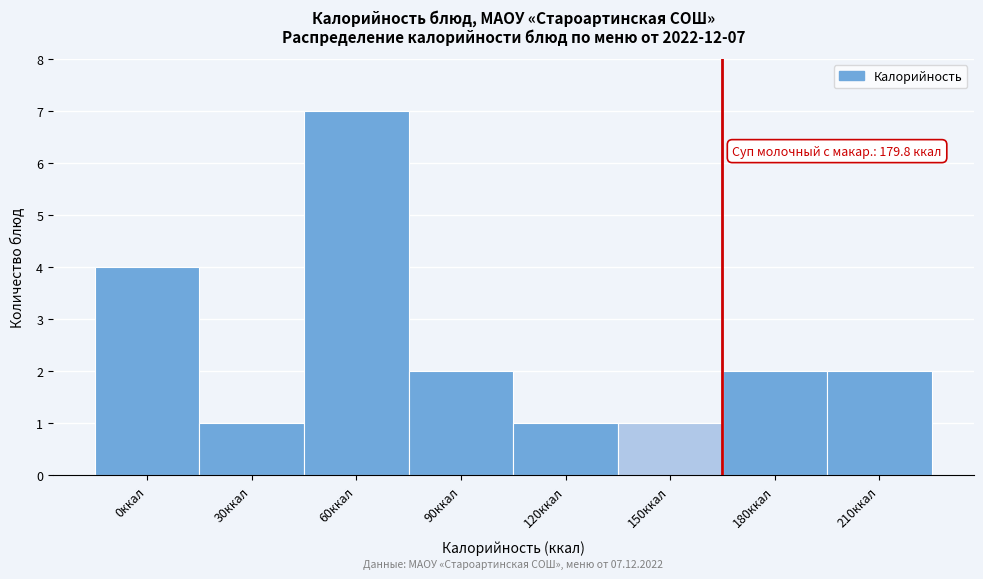

Reading left to right, list all the values displayed in this chart.

0ккал=4	30ккал=1	60ккал=7	90ккал=2	120ккал=1	150ккал=1	180ккал=2	210ккал=2